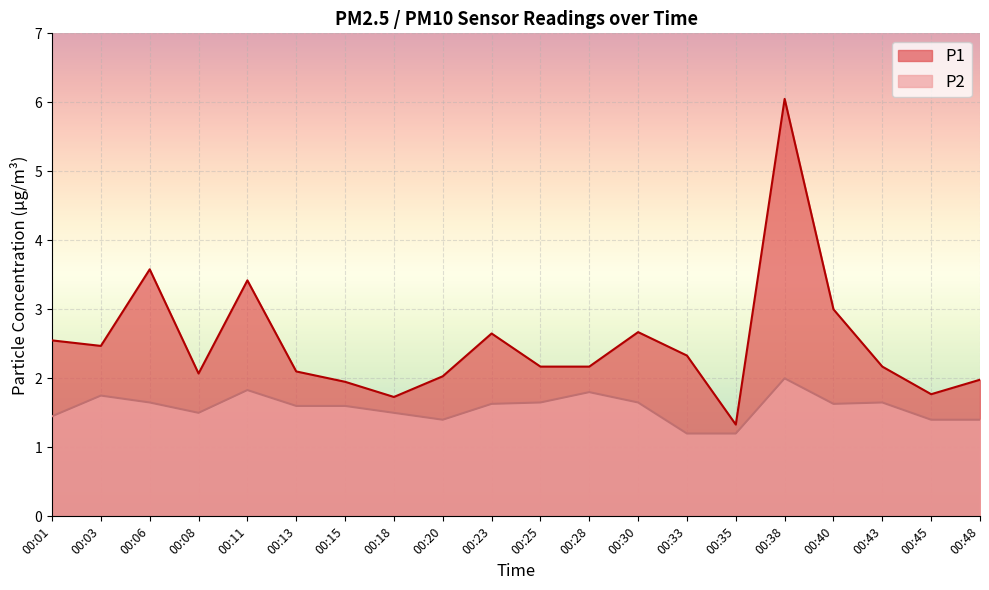

What is the sum of all P1 values?

50.2